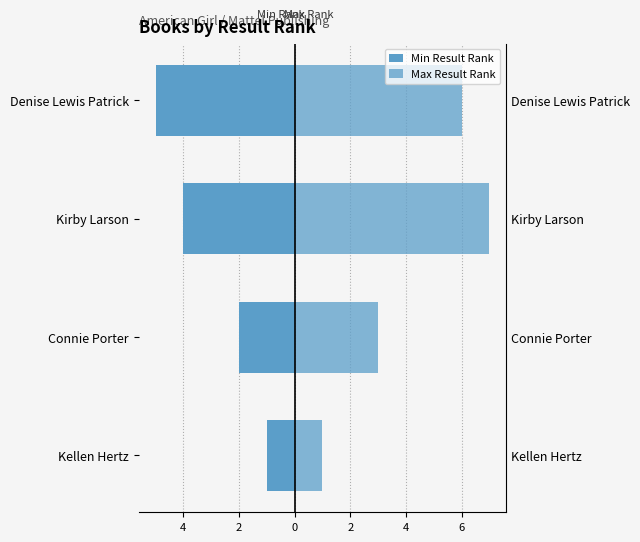

Which series has the largest total across all categories?

Max Result Rank